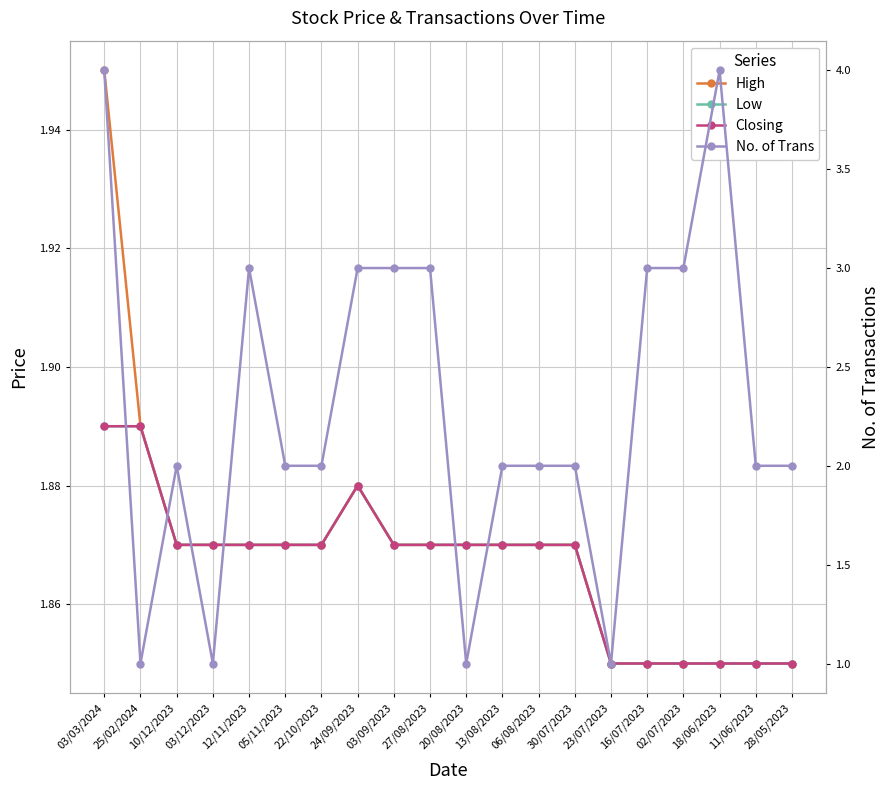

Reading left to right, what are all the values shown in this chart?

High: 03/03/2024=1.9	25/02/2024=1.9	10/12/2023=1.9	03/12/2023=1.9	12/11/2023=1.9	05/11/2023=1.9	22/10/2023=1.9	24/09/2023=1.9	03/09/2023=1.9	27/08/2023=1.9	20/08/2023=1.9	13/08/2023=1.9	06/08/2023=1.9	30/07/2023=1.9	23/07/2023=1.9	16/07/2023=1.9	02/07/2023=1.9	18/06/2023=1.9	11/06/2023=1.9	28/05/2023=1.9
Low: 03/03/2024=1.9	25/02/2024=1.9	10/12/2023=1.9	03/12/2023=1.9	12/11/2023=1.9	05/11/2023=1.9	22/10/2023=1.9	24/09/2023=1.9	03/09/2023=1.9	27/08/2023=1.9	20/08/2023=1.9	13/08/2023=1.9	06/08/2023=1.9	30/07/2023=1.9	23/07/2023=1.9	16/07/2023=1.9	02/07/2023=1.9	18/06/2023=1.9	11/06/2023=1.9	28/05/2023=1.9
Closing: 03/03/2024=1.9	25/02/2024=1.9	10/12/2023=1.9	03/12/2023=1.9	12/11/2023=1.9	05/11/2023=1.9	22/10/2023=1.9	24/09/2023=1.9	03/09/2023=1.9	27/08/2023=1.9	20/08/2023=1.9	13/08/2023=1.9	06/08/2023=1.9	30/07/2023=1.9	23/07/2023=1.9	16/07/2023=1.9	02/07/2023=1.9	18/06/2023=1.9	11/06/2023=1.9	28/05/2023=1.9
No. of Trans: 03/03/2024=4.0	25/02/2024=1.0	10/12/2023=2.0	03/12/2023=1.0	12/11/2023=3.0	05/11/2023=2.0	22/10/2023=2.0	24/09/2023=3.0	03/09/2023=3.0	27/08/2023=3.0	20/08/2023=1.0	13/08/2023=2.0	06/08/2023=2.0	30/07/2023=2.0	23/07/2023=1.0	16/07/2023=3.0	02/07/2023=3.0	18/06/2023=4.0	11/06/2023=2.0	28/05/2023=2.0